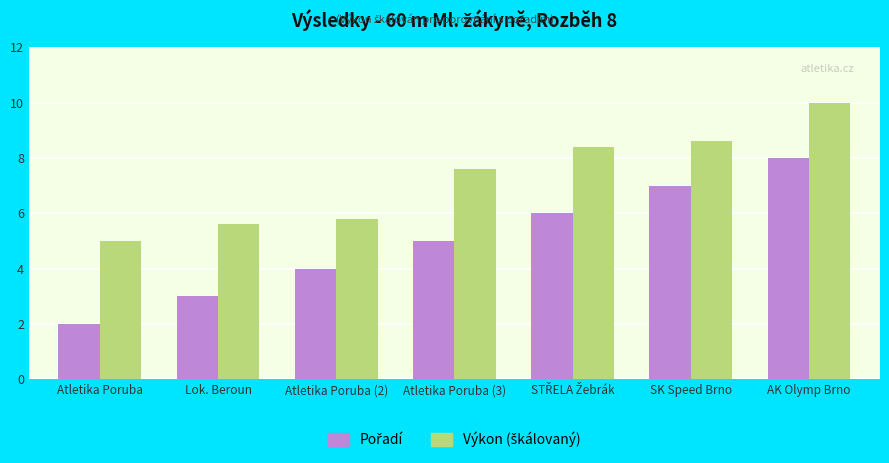

What is the label of the 4th bar from the right?

Atletika Poruba (3)